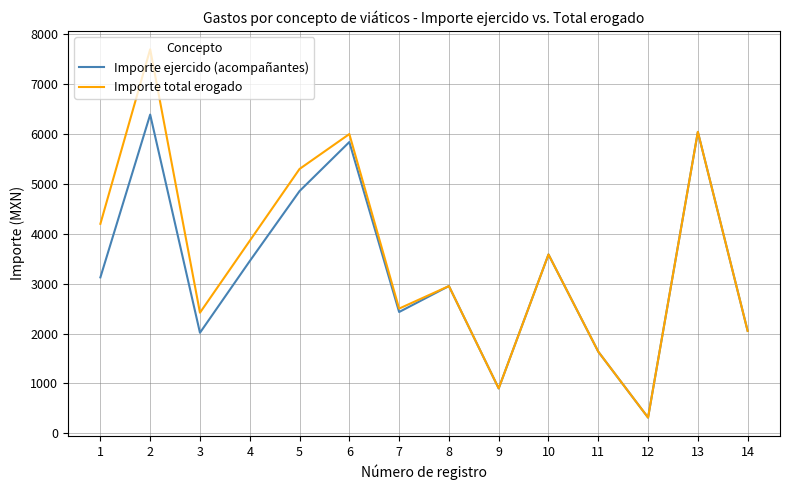

At which category does Importe ejercido (acompañantes) reach its first local valley?

3